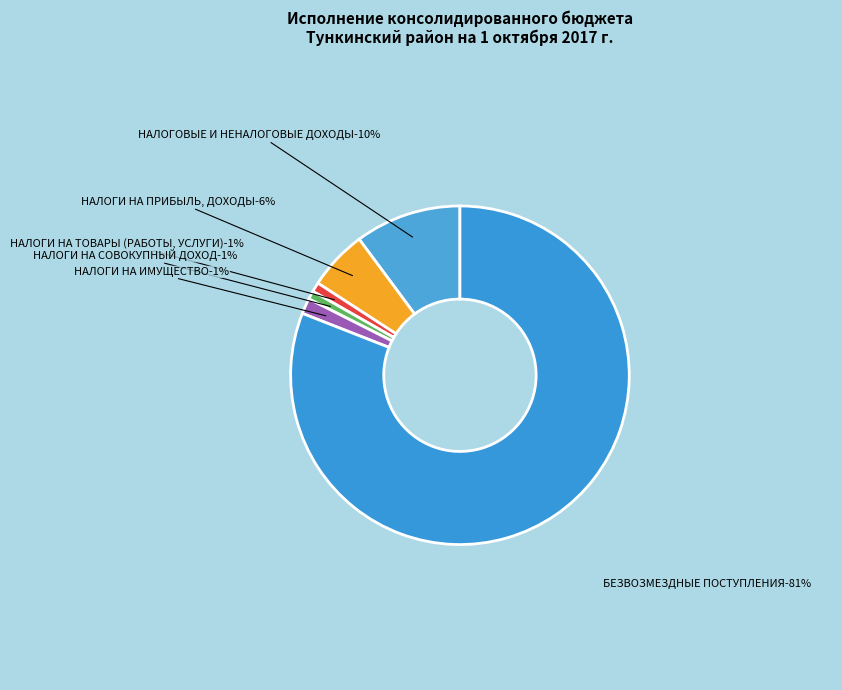

To the nearest percent, what is the average slice percentage?

17%